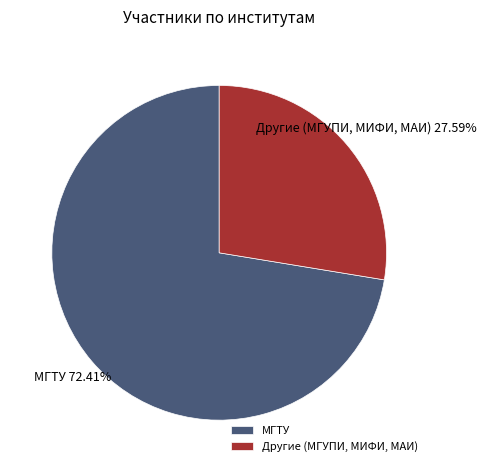

Is the sum of Другие (МГУПИ, МИФИ, МАИ) and МГТУ greater than half?

Yes